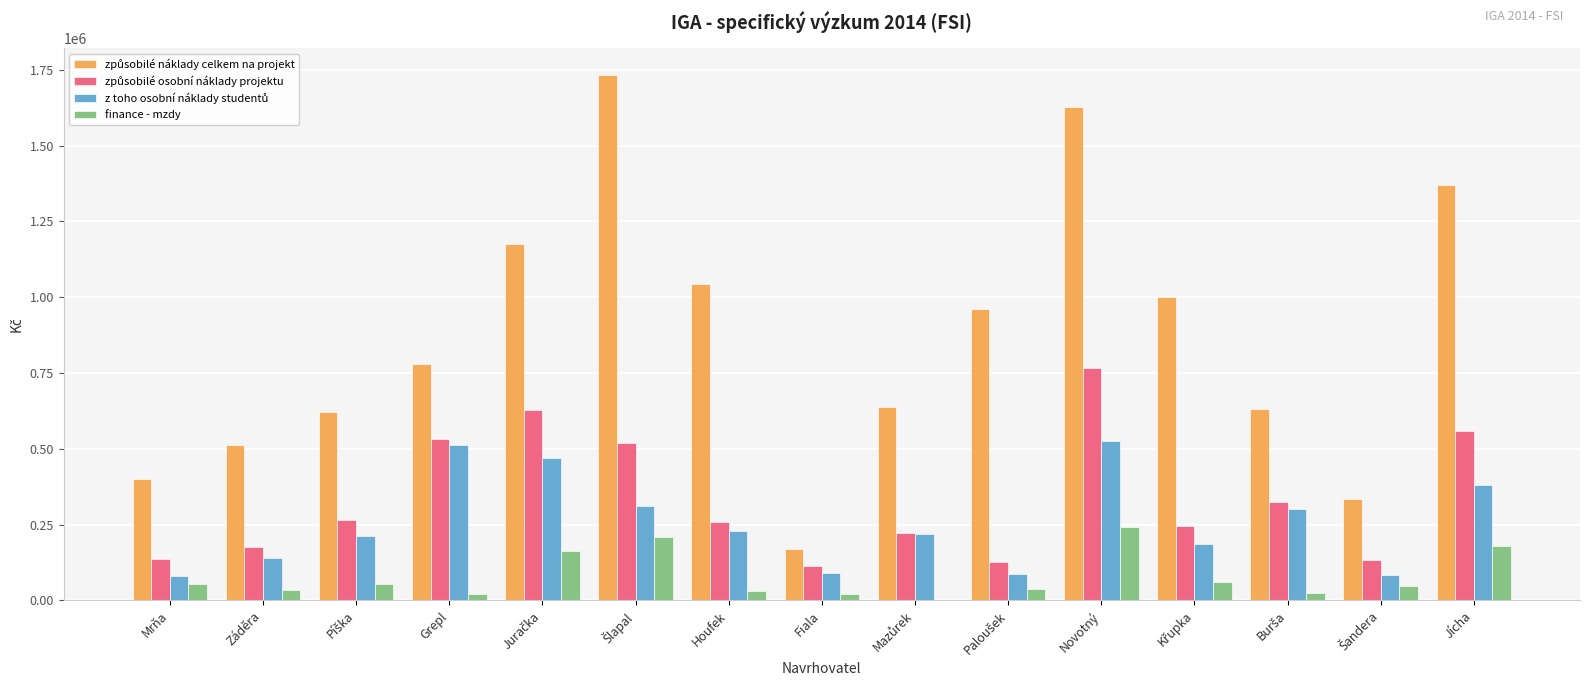

At which category is the sum across all series the highest?

Novotný